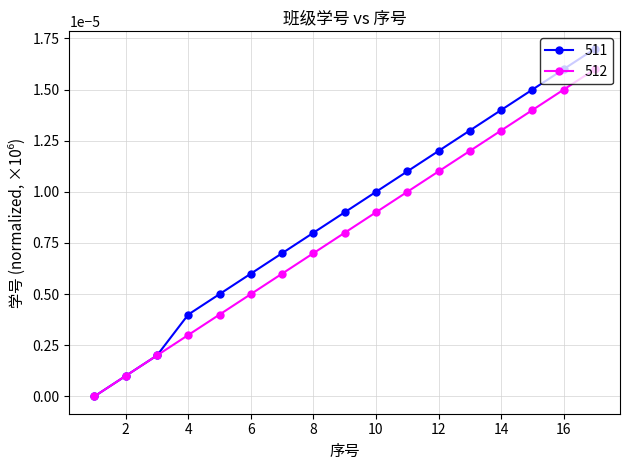

List the series in order of their peak value, lowest first.

512, 511